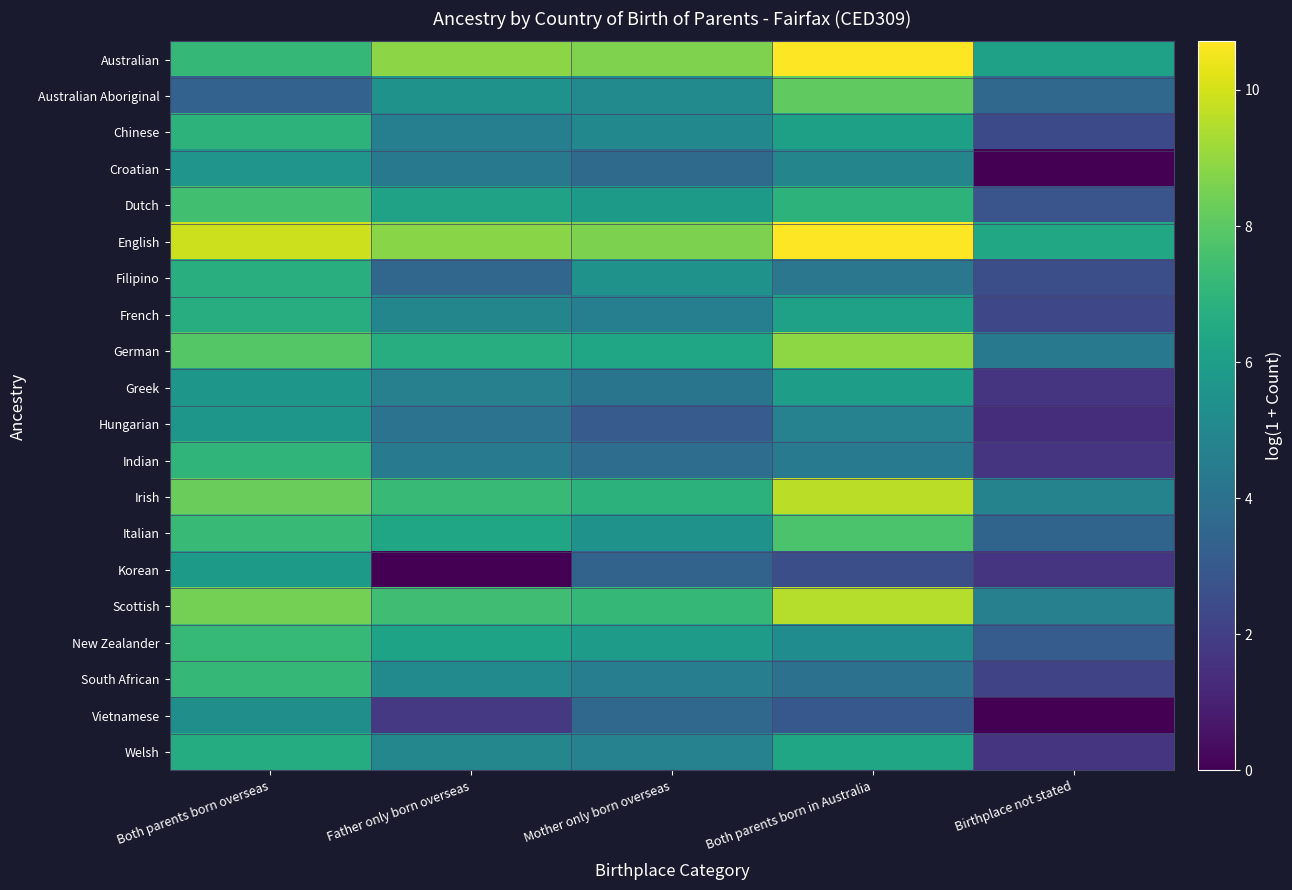

Which label corresponds to the smallest value in the chart?

Birthplace not stated